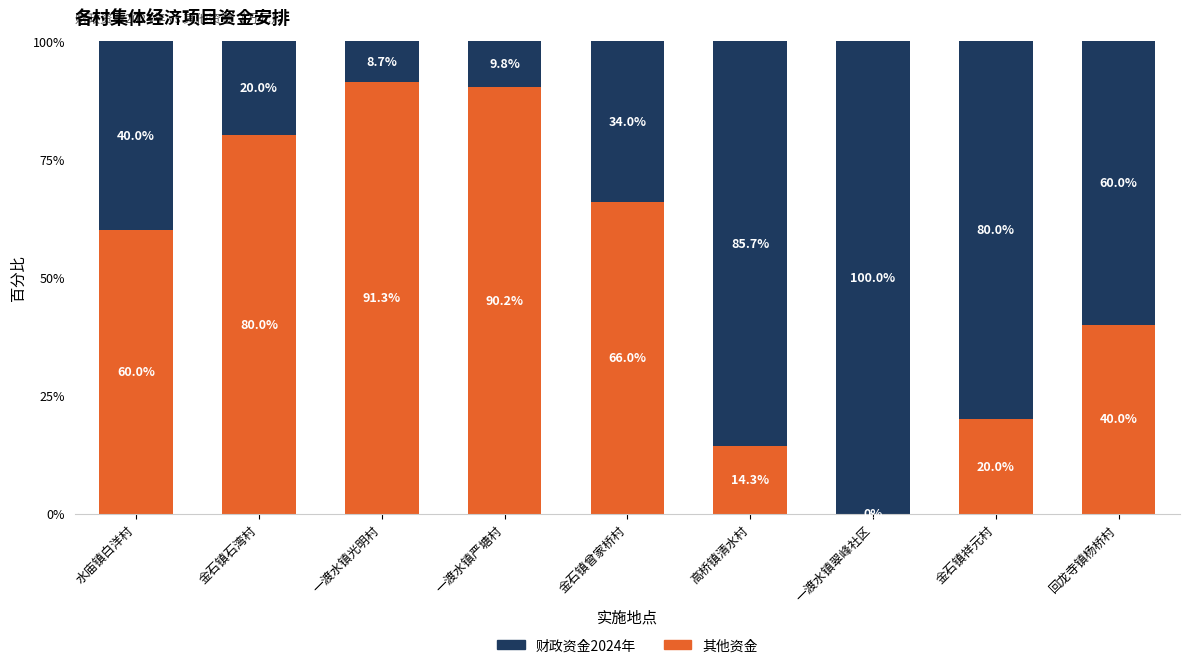

What is the sum of the 其他资金 values at 回龙寺镇杨桥村 and 水庙镇白洋村?

100.0